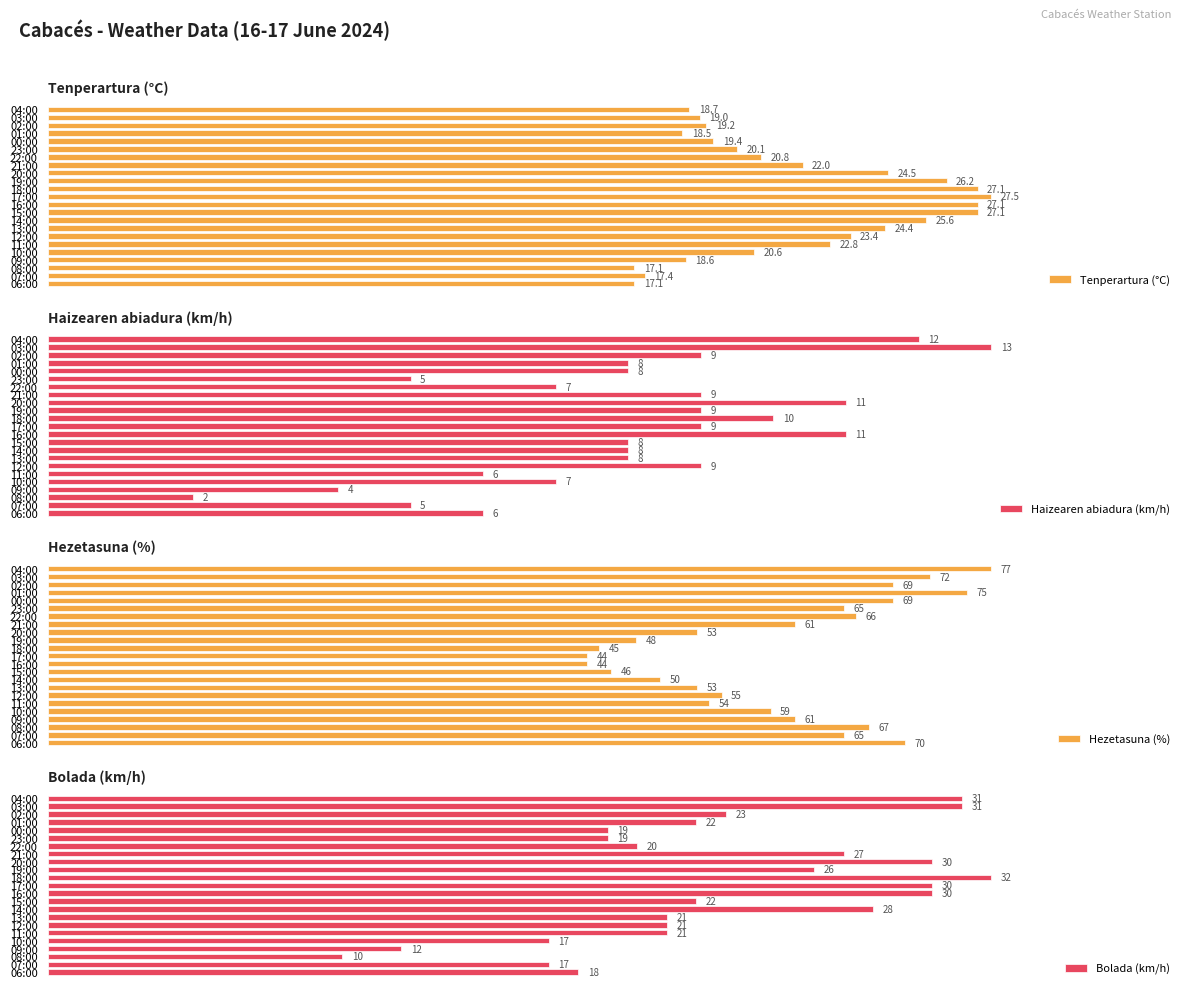

Which category has the highest value in the Hezetasuna (%) series?

04:00